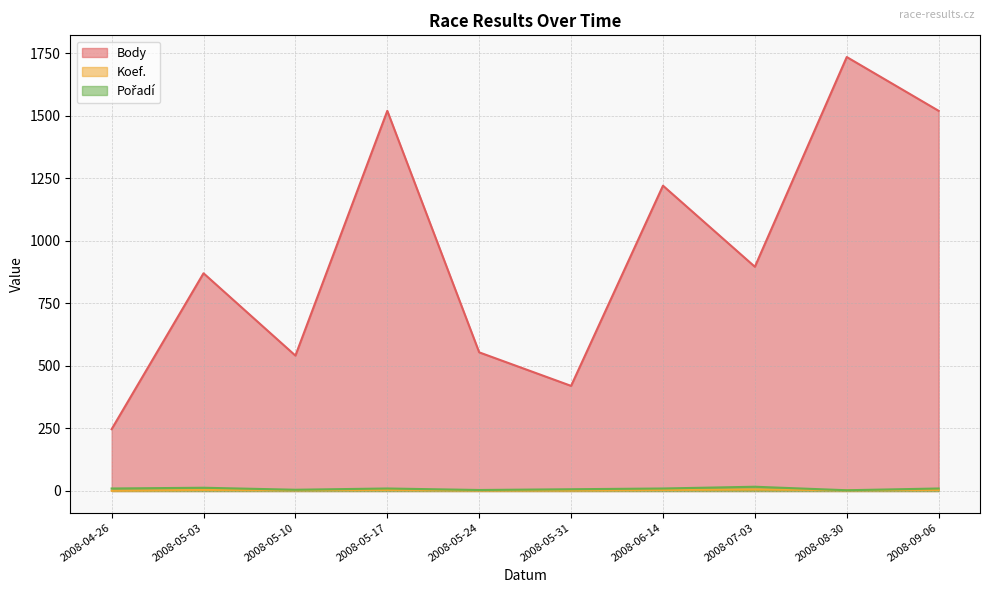

Reading right to left, transcribe all the data shown in this chart.

Body: 2008-09-06=1519	2008-08-30=1734	2008-07-03=896	2008-06-14=1220	2008-05-31=420	2008-05-24=554	2008-05-17=1519	2008-05-10=541	2008-05-03=870	2008-04-26=247
Koef.: 2008-09-06=4	2008-08-30=3	2008-07-03=6	2008-06-14=4	2008-05-31=2	2008-05-24=2	2008-05-17=4	2008-05-10=3	2008-05-03=4	2008-04-26=1
Pořadí: 2008-09-06=10	2008-08-30=3	2008-07-03=17	2008-06-14=10	2008-05-31=7	2008-05-24=4	2008-05-17=10	2008-05-10=5	2008-05-03=13	2008-04-26=10